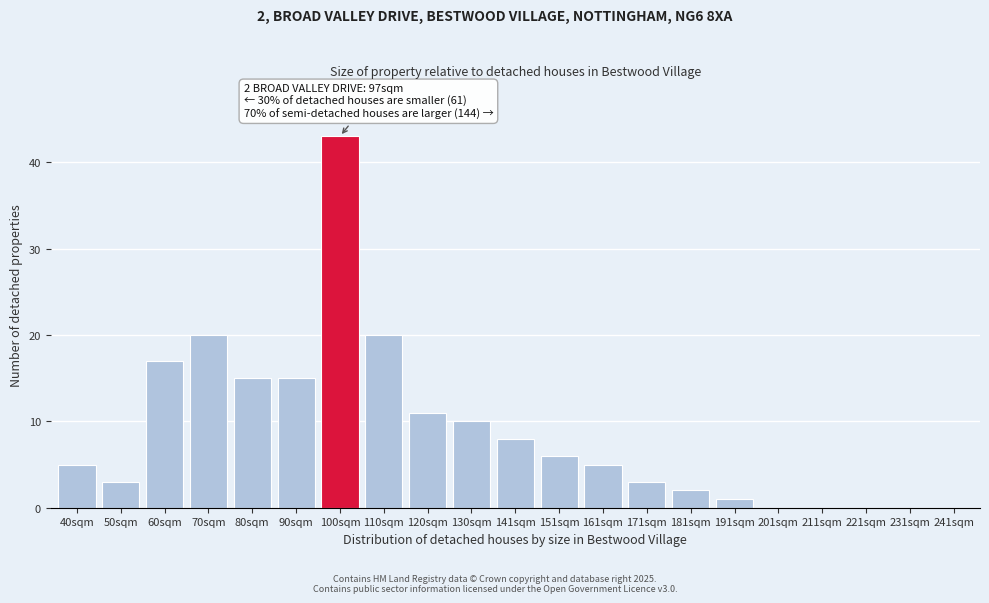

Reading right to left, transcribe all the data shown in this chart.

241sqm=0	231sqm=0	221sqm=0	211sqm=0	201sqm=0	191sqm=1	181sqm=2	171sqm=3	161sqm=5	151sqm=6	141sqm=8	130sqm=10	120sqm=11	110sqm=20	100sqm=43	90sqm=15	80sqm=15	70sqm=20	60sqm=17	50sqm=3	40sqm=5